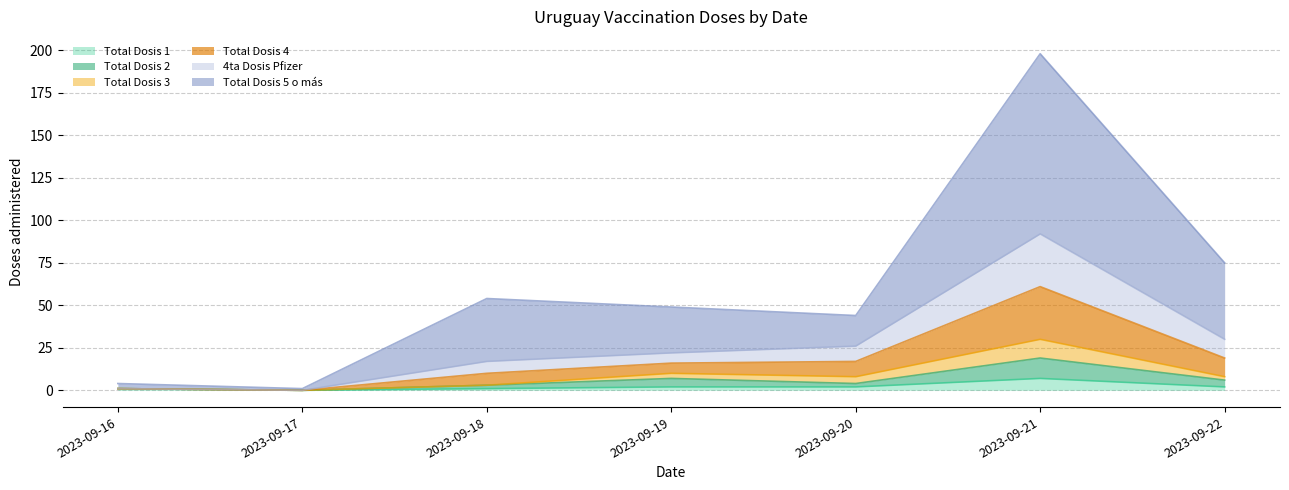

How many interior local valleys does the Total Dosis 1 series have?

1